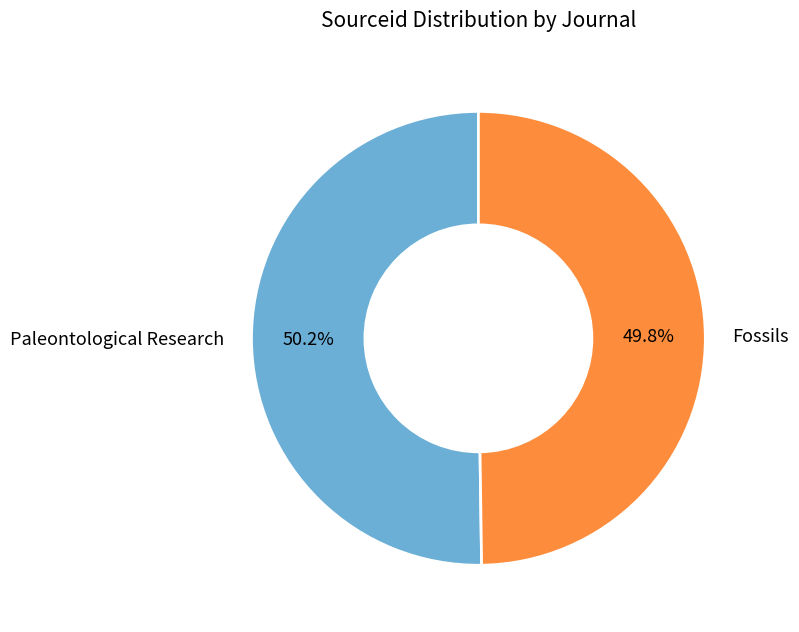

Do Fossils and Paleontological Research together represent more than half of the pie?

Yes